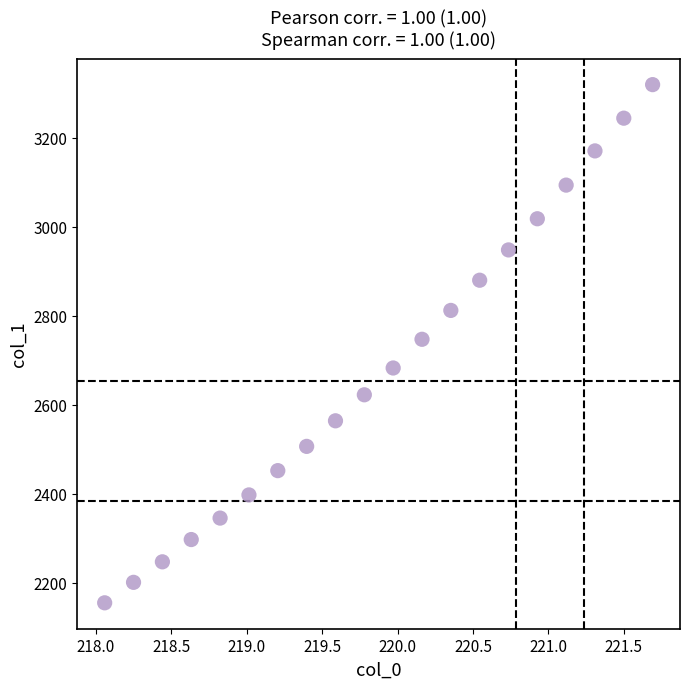

What is the range of Y values (max minus min)?

1163.9